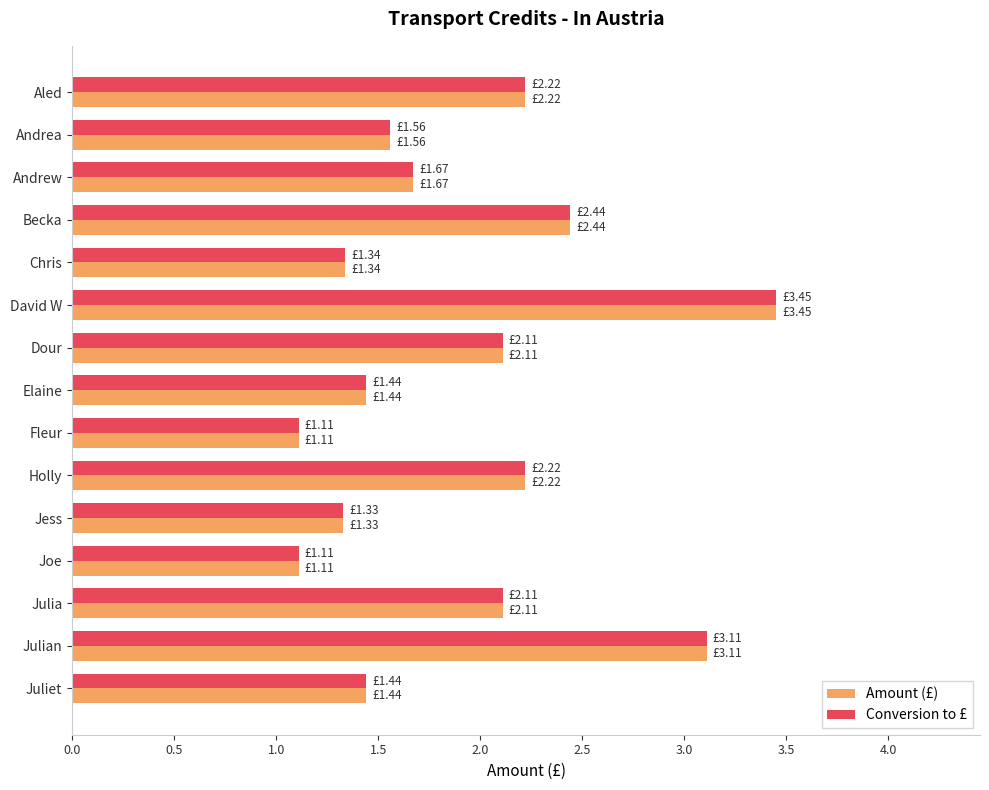

Which label corresponds to the largest value in the chart?

David W